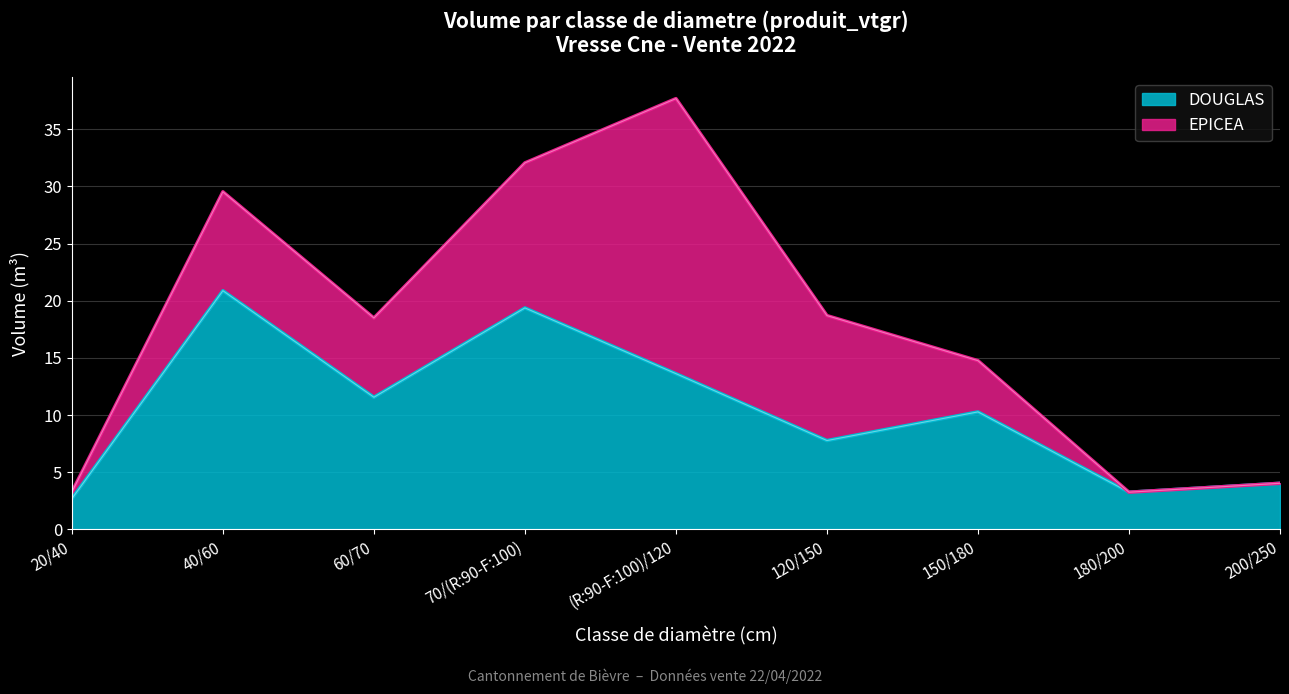

Rank the categories by value from highest to lowest.

40/60, 70/(R:90-F:100), (R:90-F:100)/120, 60/70, 150/180, 120/150, 200/250, 180/200, 20/40